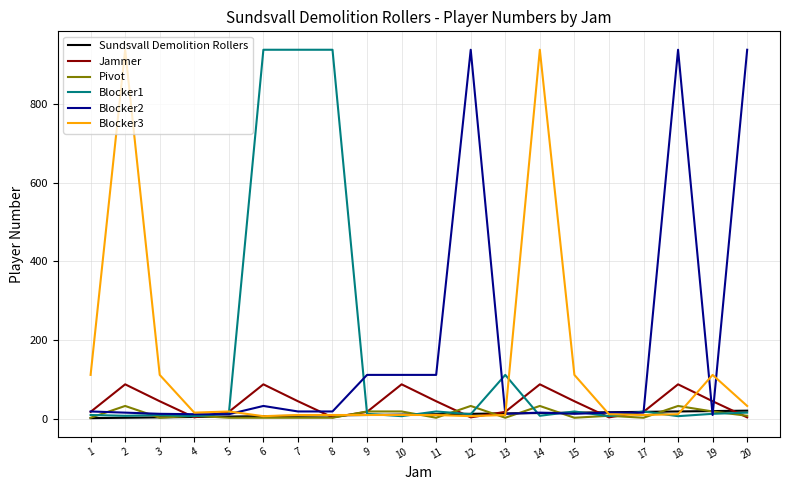

What is the highest value of the Jammer series?

87